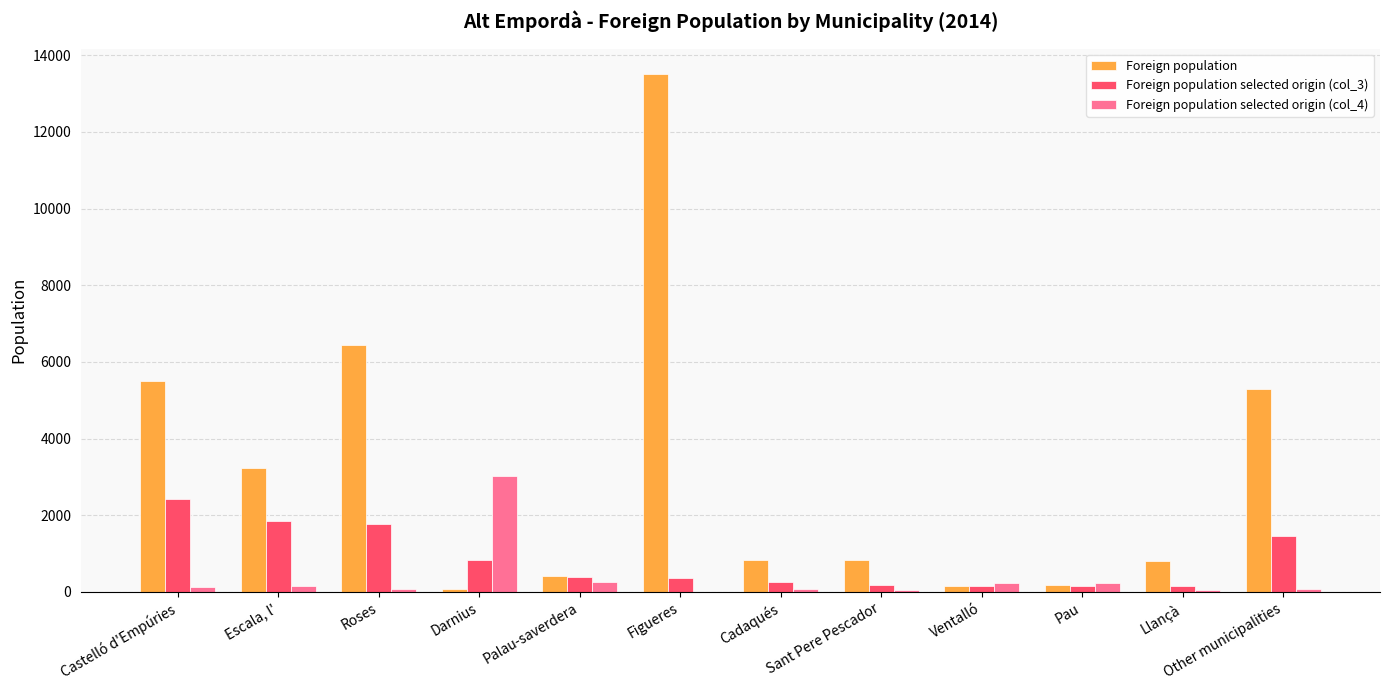

Are the bars grouped side by side (vs. stacked)?

Yes